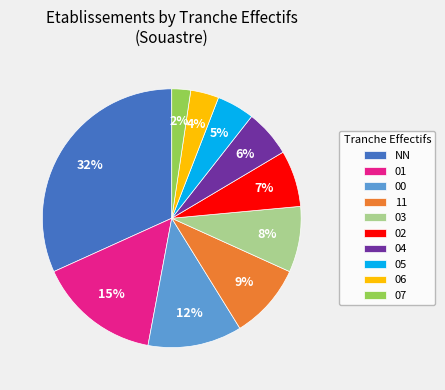

Rank the categories by value from lowest to highest.

07, 06, 05, 04, 02, 03, 11, 00, 01, NN